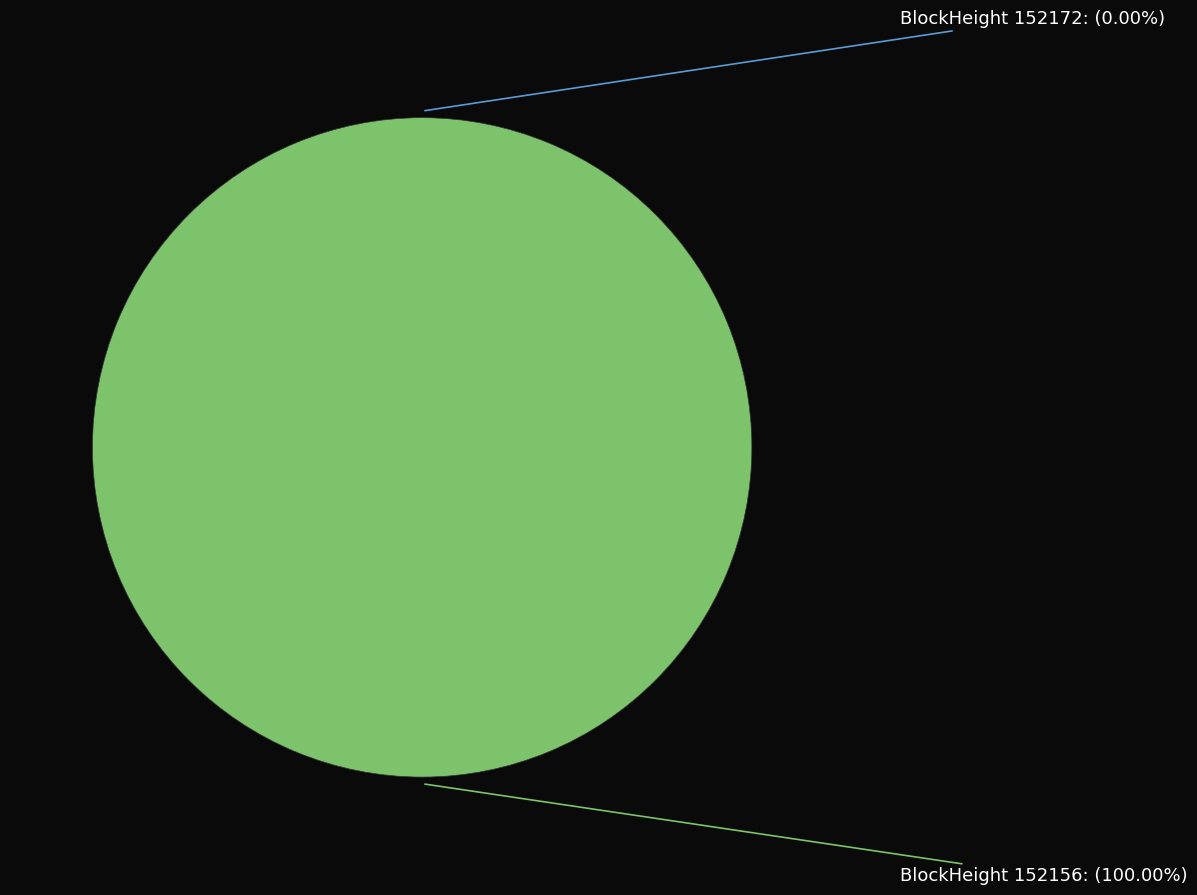

Does 152172 represent more than half of the total?

No